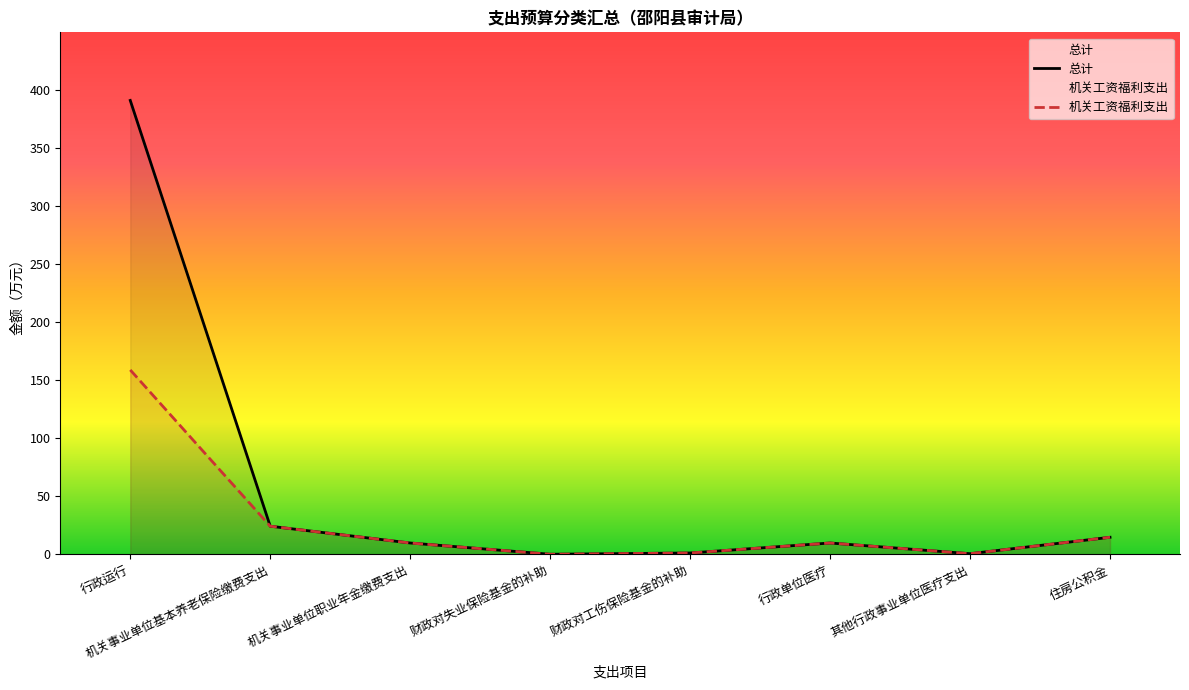

Reading right to left, list all the values displayed in this chart.

总计: 14.8	0.6	9.8	1.2	0.1	9.8	24.3	390.8
机关工资福利支出: 14.8	0.6	9.8	1.2	0.1	9.8	24.3	158.8